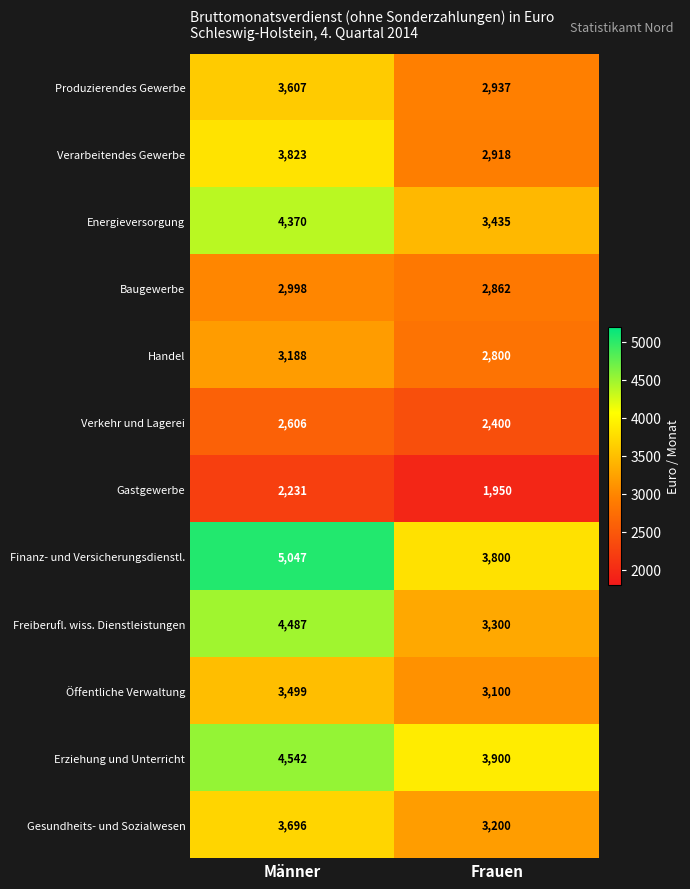

At which category is the sum across all series the highest?

Männer